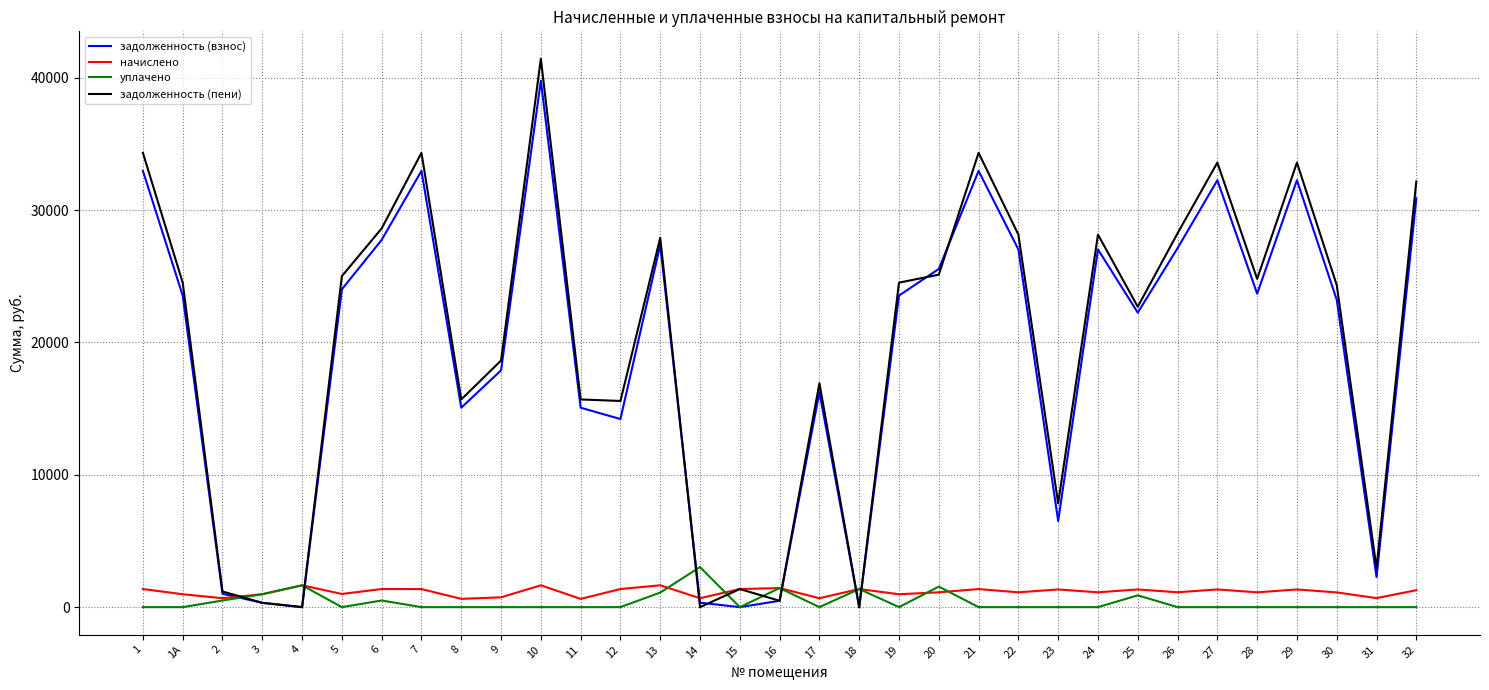

What is the maximum value for уплачено?

3027.7